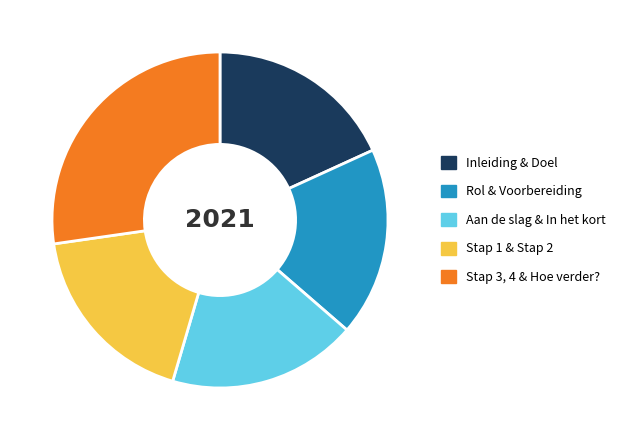

Is it true that Stap 3, 4 & Hoe verder? is 35% of the pie?

False